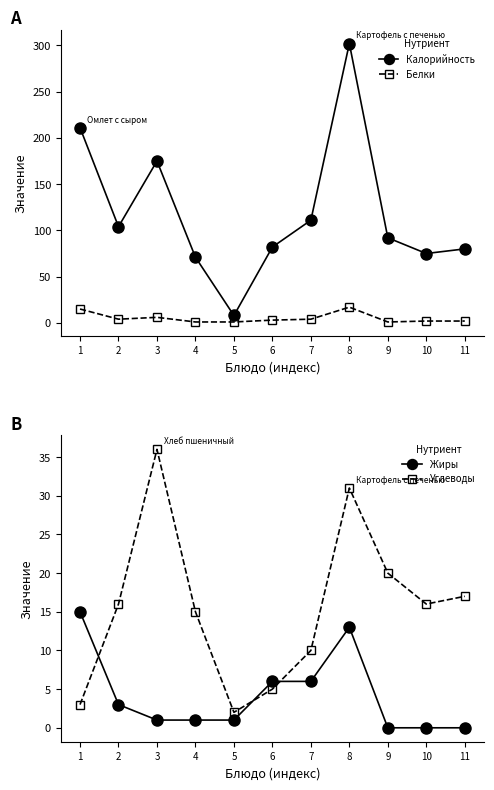

The value of Углеводы at 1 is 2. True or false?

False